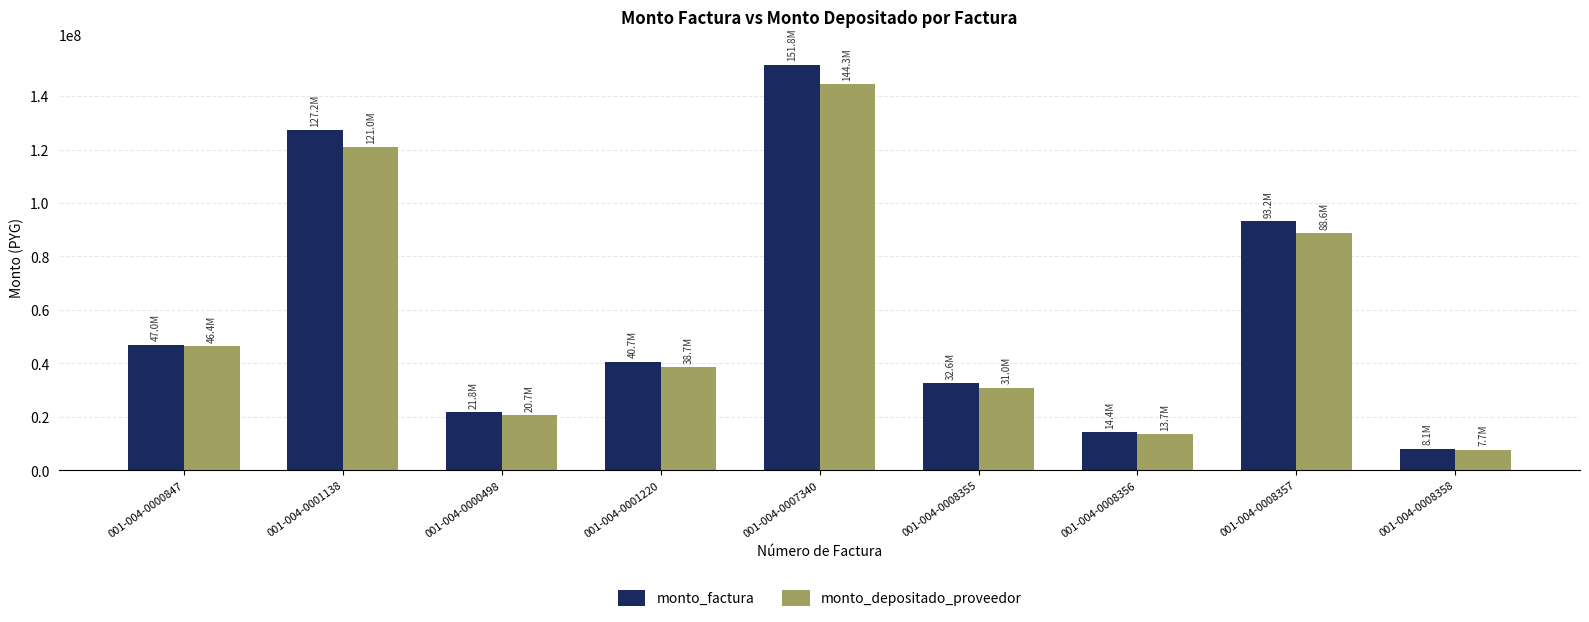

How many data points in monto_depositado_proveedor are less than 38706662?

4